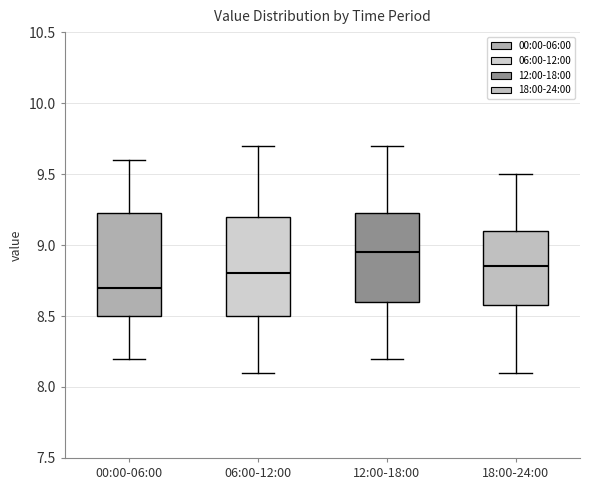

Reading left to right, transcribe this box plot: for each box, give where its median line is, the range the box spans, and where its two whiskers end, as read against the y-axis. The values are not printed on the chart, so give them approximately, as read against the axis.

00:00-06:00: median 8.70, box 8.50 to 9.25, whiskers 8.20 to 9.60
06:00-12:00: median 8.80, box 8.50 to 9.20, whiskers 8.10 to 9.70
12:00-18:00: median 8.95, box 8.60 to 9.25, whiskers 8.20 to 9.70
18:00-24:00: median 8.85, box 8.60 to 9.10, whiskers 8.10 to 9.50